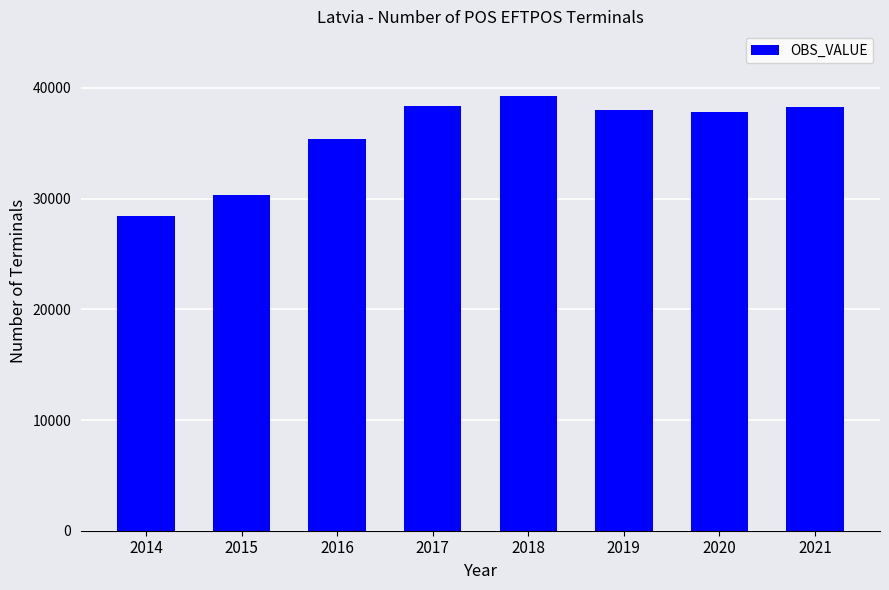

What is the value of the 4th bar from the left?

38348